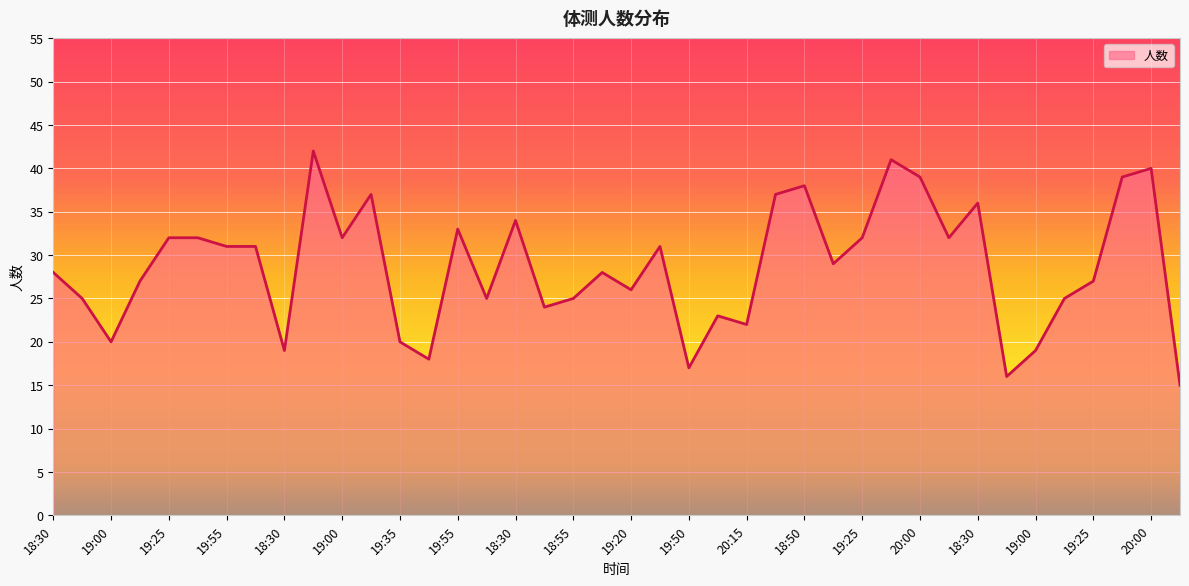

What is the difference between the maximum and minimum values?

27